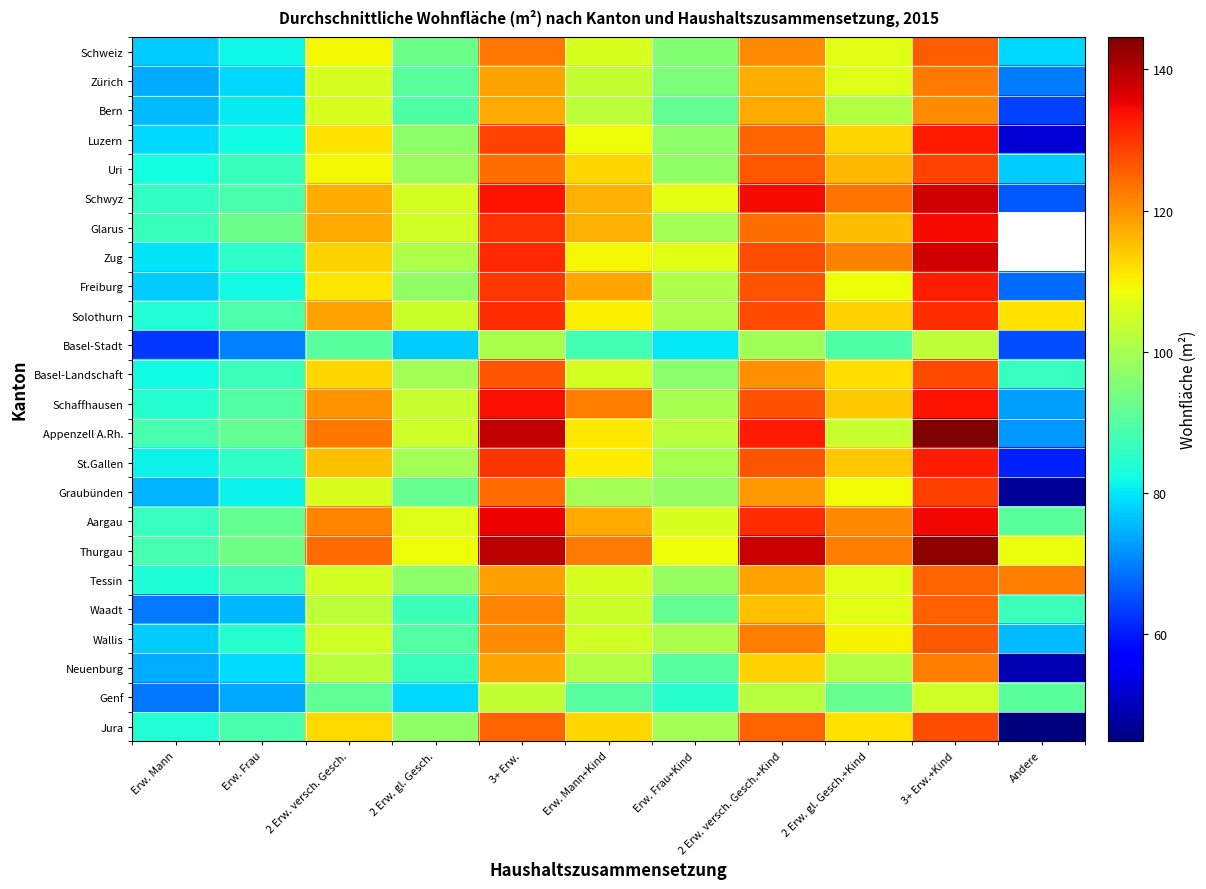

At Erw. Mann+Kind, list the series in order from smallest to largest.

Basel-Stadt, Genf, Graubünden, Neuenburg, Bern, Zürich, Waadt, Wallis, Basel-Landschaft, Tessin, Schweiz, Luzern, Zug, Solothurn, St.Gallen, Appenzell A.Rh., Jura, Uri, Schwyz, Glarus, Aargau, Freiburg, Schaffhausen, Thurgau